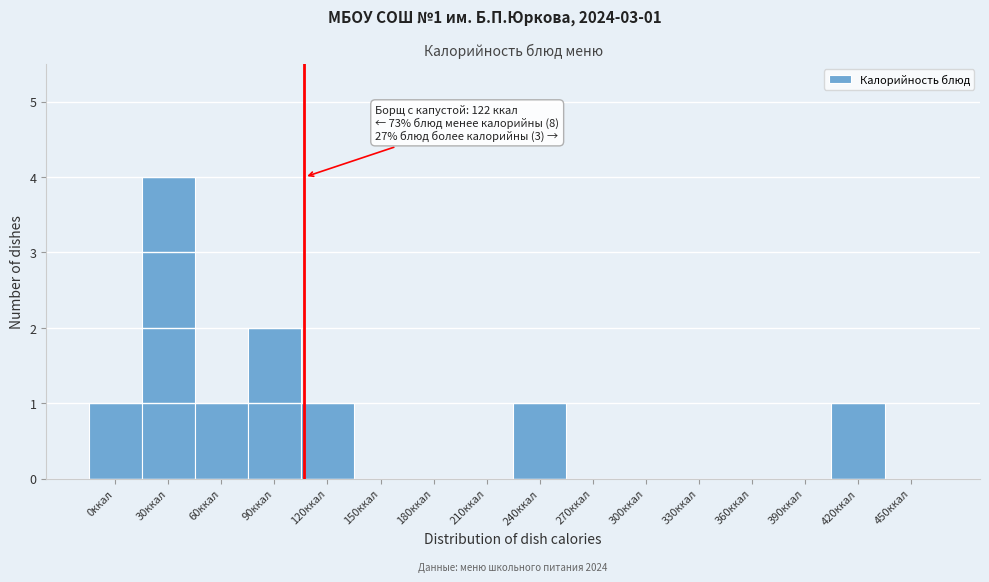

Reading right to left, extract all data points from this chart.

450ккал=0	420ккал=1	390ккал=0	360ккал=0	330ккал=0	300ккал=0	270ккал=0	240ккал=1	210ккал=0	180ккал=0	150ккал=0	120ккал=1	90ккал=2	60ккал=1	30ккал=4	0ккал=1